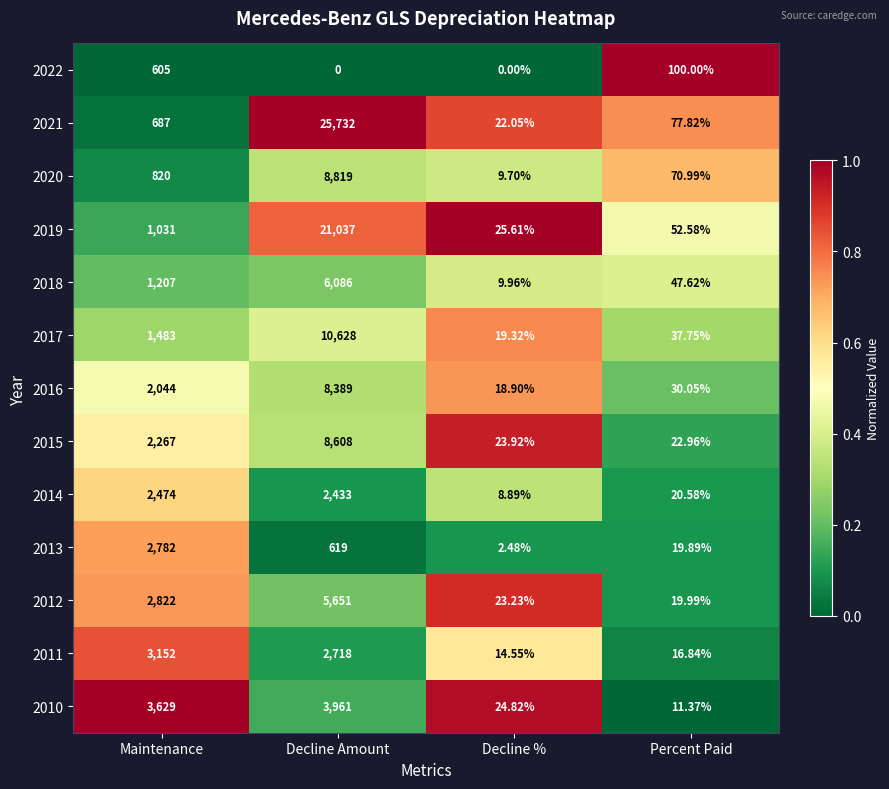

Is the value of 2013 at Percent Paid greater than the value of 2015 at Decline %?

No